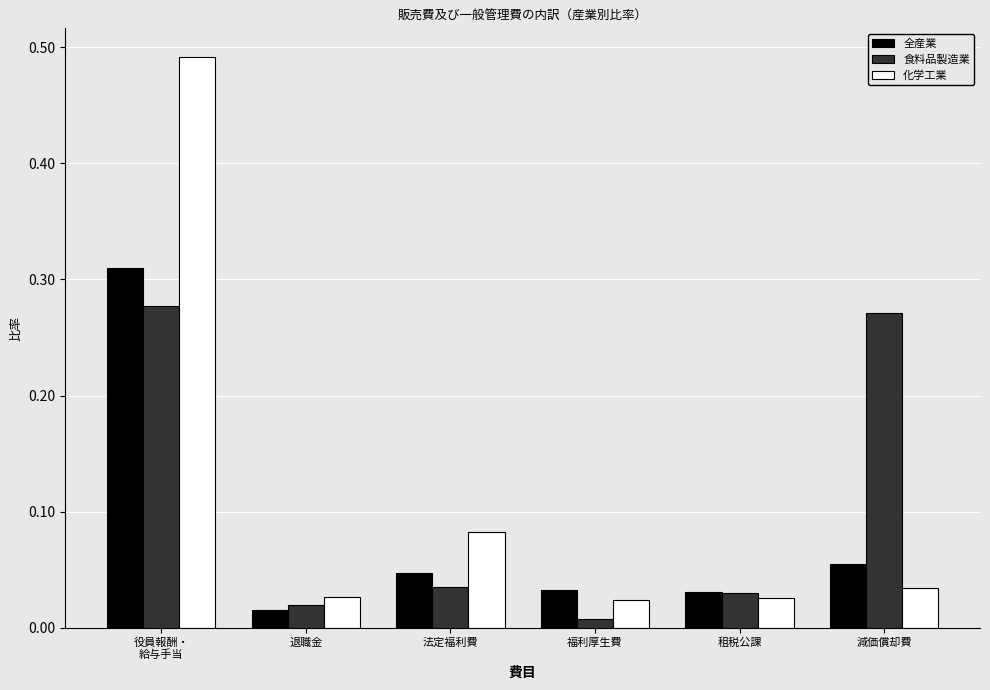

How many bars are there in total?

18